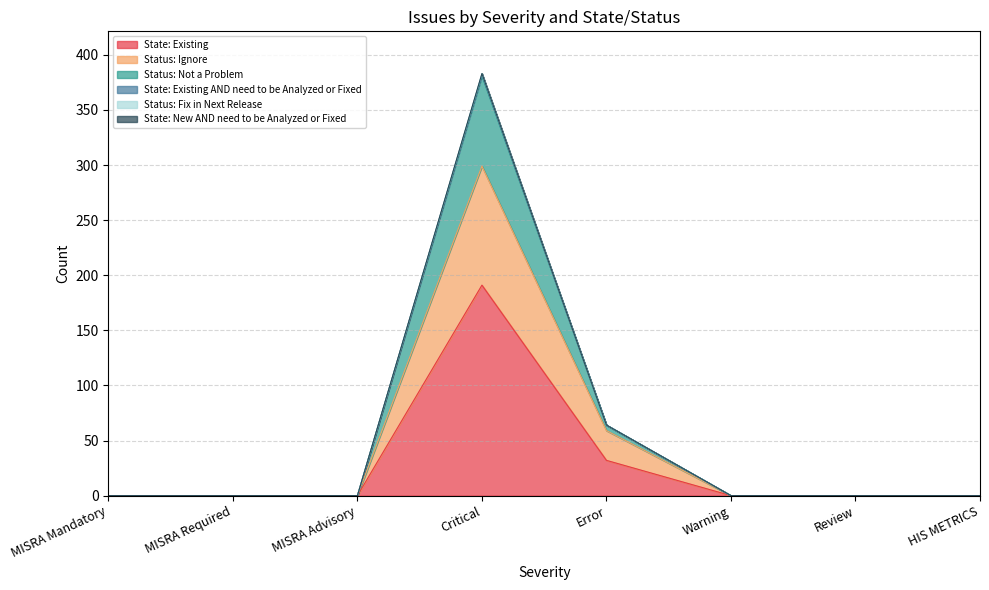

What is the difference between the maximum and minimum values in the State: Existing series?

191